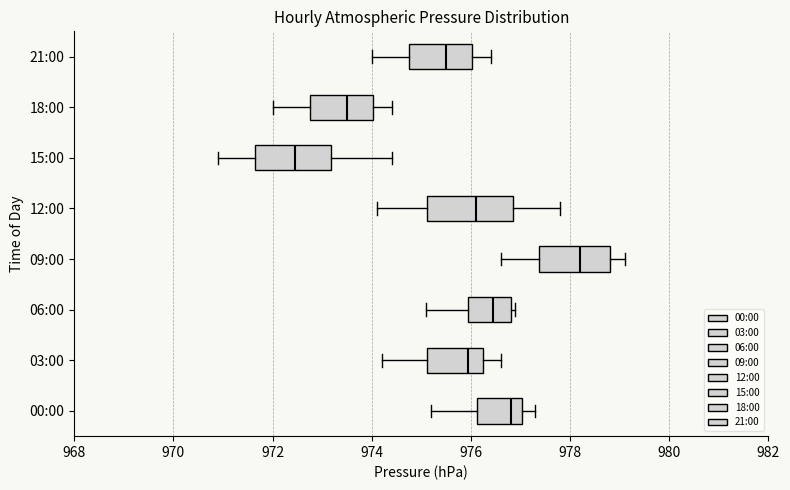

Which box's median line is the furthest to the right?

09:00